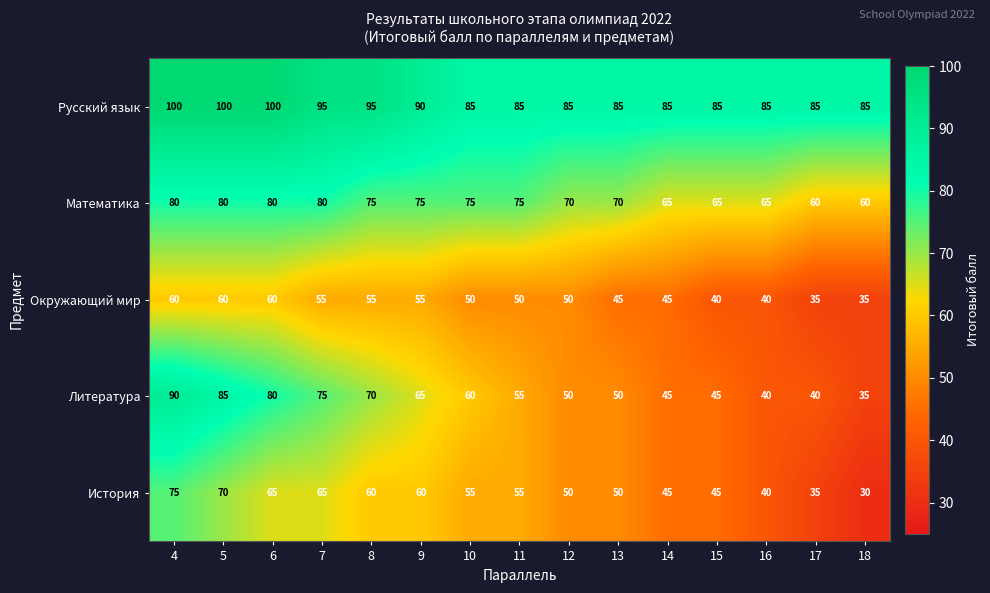

What is the difference between the maximum and minimum values in the Литература series?

55